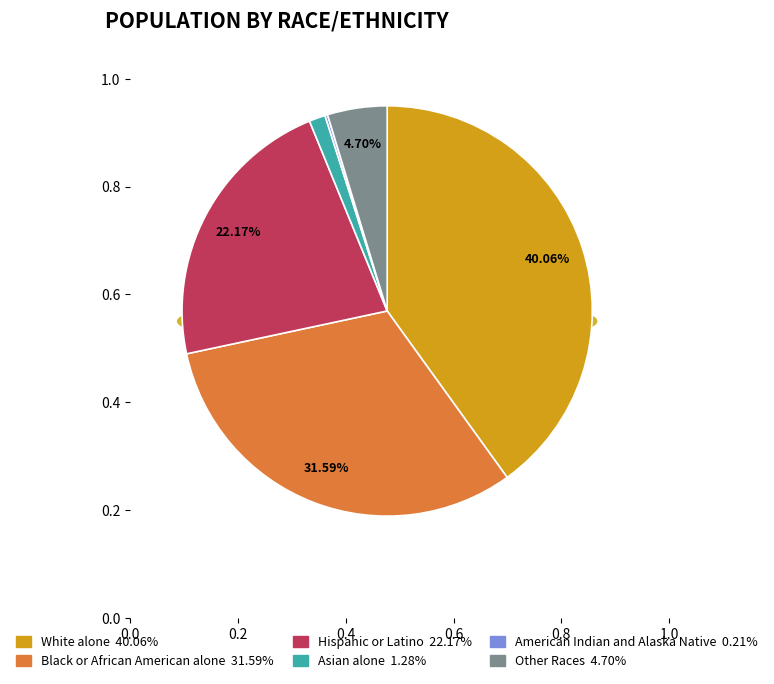

To the nearest percent, what is the difference between the Black or African American alone and Hispanic or Latino slice percentages?

9%